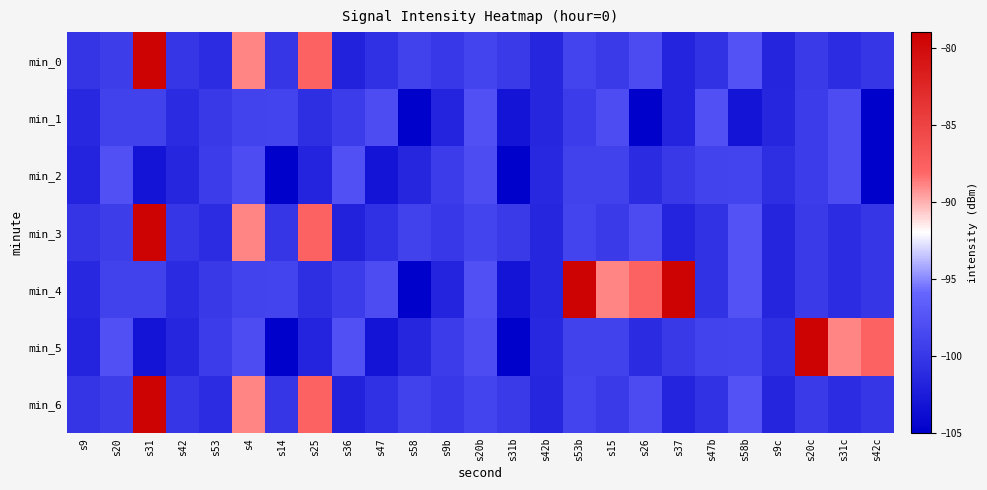

Reading left to right, transcribe all the data shown in this chart.

min_0: s9=-100.2	s20=-99.5	s31=-79.4	s42=-100.1	s53=-101.0	s4=-88.9	s14=-100.1	s25=-87.8	s36=-101.9	s47=-100.7	s58=-99.0	s9b=-100.0	s20b=-98.8	s31b=-99.8	s42b=-101.5	s53b=-98.8	s15=-99.8	s26=-98.2	s37=-101.7	s47b=-100.4	s58b=-97.5	s9c=-101.6	s20c=-99.7	s31c=-100.9	s42c=-100.1
min_1: s9=-101.4	s20=-99.0	s31=-99.0	s42=-101.1	s53=-99.9	s4=-99.0	s14=-98.8	s25=-100.8	s36=-99.5	s47=-98.2	s58=-104.8	s9b=-101.7	s20b=-97.8	s31b=-103.1	s42b=-101.5	s53b=-99.5	s15=-98.2	s26=-104.8	s37=-101.7	s47b=-97.8	s58b=-103.1	s9c=-101.5	s20c=-99.5	s31c=-98.2	s42c=-104.8
min_2: s9=-101.7	s20=-97.8	s31=-103.1	s42=-101.5	s53=-99.5	s4=-98.2	s14=-104.8	s25=-101.7	s36=-97.8	s47=-103.1	s58=-101.5	s9b=-99.5	s20b=-98.2	s31b=-104.8	s42b=-101.4	s53b=-99.0	s15=-99.0	s26=-101.1	s37=-99.9	s47b=-99.0	s58b=-98.8	s9c=-100.8	s20c=-99.5	s31c=-98.2	s42c=-104.8
min_3: s9=-100.2	s20=-99.5	s31=-79.4	s42=-100.1	s53=-101.0	s4=-88.9	s14=-100.1	s25=-87.8	s36=-101.9	s47=-100.7	s58=-99.0	s9b=-100.0	s20b=-98.8	s31b=-99.8	s42b=-101.5	s53b=-98.8	s15=-99.8	s26=-98.2	s37=-101.7	s47b=-100.4	s58b=-97.5	s9c=-101.6	s20c=-99.7	s31c=-100.9	s42c=-100.1
min_4: s9=-101.4	s20=-99.0	s31=-99.0	s42=-101.1	s53=-99.9	s4=-99.0	s14=-98.8	s25=-100.8	s36=-99.5	s47=-98.2	s58=-104.8	s9b=-101.7	s20b=-97.8	s31b=-103.1	s42b=-101.5	s53b=-79.4	s15=-88.9	s26=-87.8	s37=-79.4	s47b=-100.4	s58b=-97.5	s9c=-101.6	s20c=-99.7	s31c=-100.9	s42c=-100.1
min_5: s9=-101.7	s20=-97.8	s31=-103.1	s42=-101.5	s53=-99.5	s4=-98.2	s14=-104.8	s25=-101.7	s36=-97.8	s47=-103.1	s58=-101.5	s9b=-99.5	s20b=-98.2	s31b=-104.8	s42b=-101.4	s53b=-99.0	s15=-99.0	s26=-101.1	s37=-99.9	s47b=-99.0	s58b=-98.8	s9c=-100.8	s20c=-79.4	s31c=-88.9	s42c=-87.8
min_6: s9=-100.2	s20=-99.5	s31=-79.4	s42=-100.1	s53=-101.0	s4=-88.9	s14=-100.1	s25=-87.8	s36=-101.9	s47=-100.7	s58=-99.0	s9b=-100.0	s20b=-98.8	s31b=-99.8	s42b=-101.5	s53b=-98.8	s15=-99.8	s26=-98.2	s37=-101.7	s47b=-100.4	s58b=-97.5	s9c=-101.6	s20c=-99.7	s31c=-100.9	s42c=-100.1